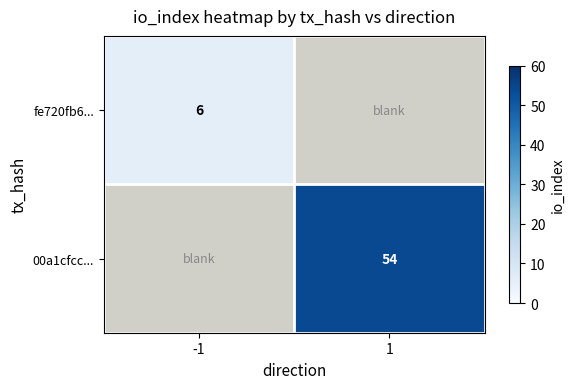

Is the value of 00a1cfcc... at 1 greater than the value of fe720fb6... at -1?

Yes